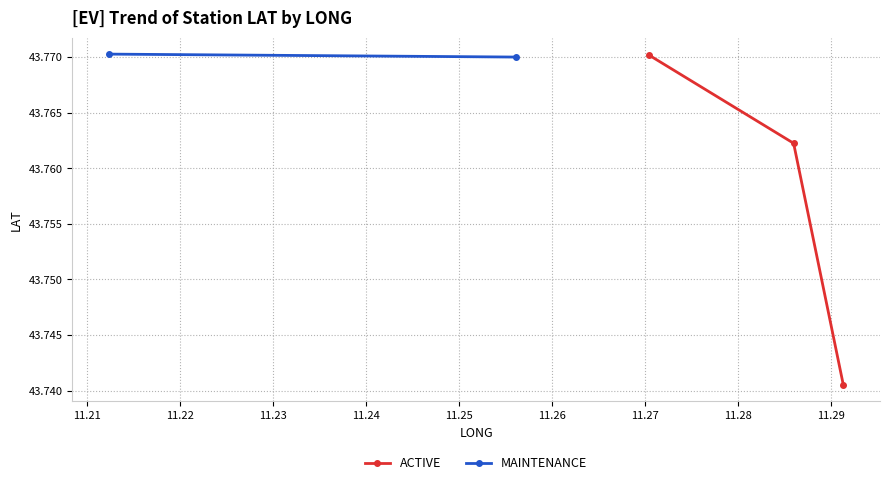

Count the ACTIVE values in the range 43 to 44.

3